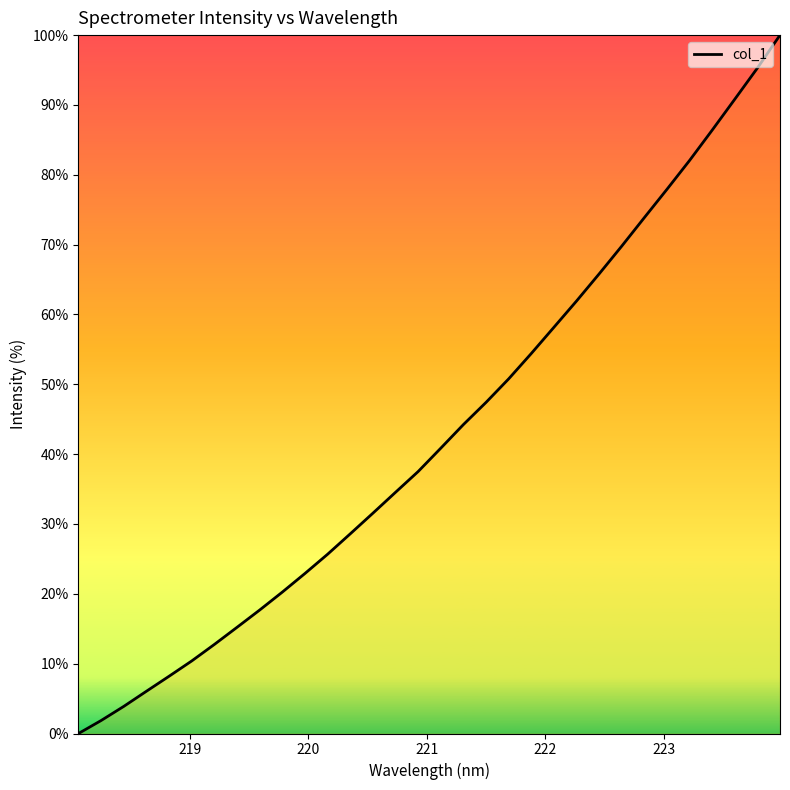

What is the maximum value shown in the chart?

100.0